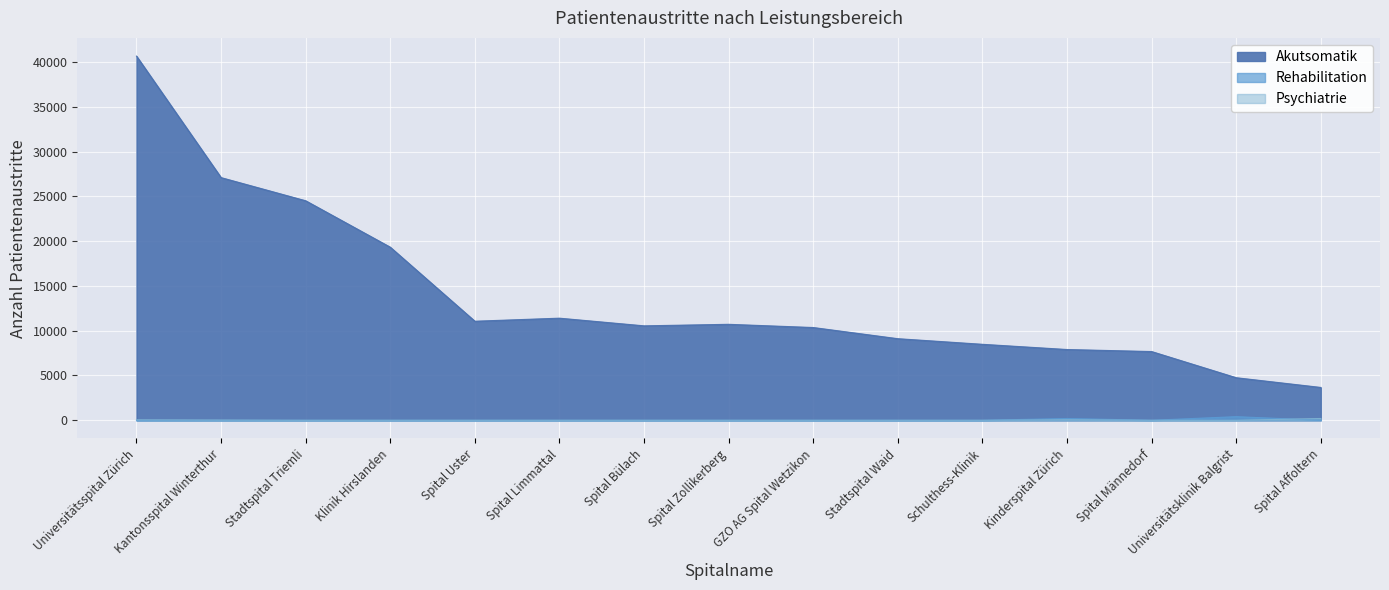

Which series changed the most between Spital Uster and Spital Affoltern?

Akutsomatik